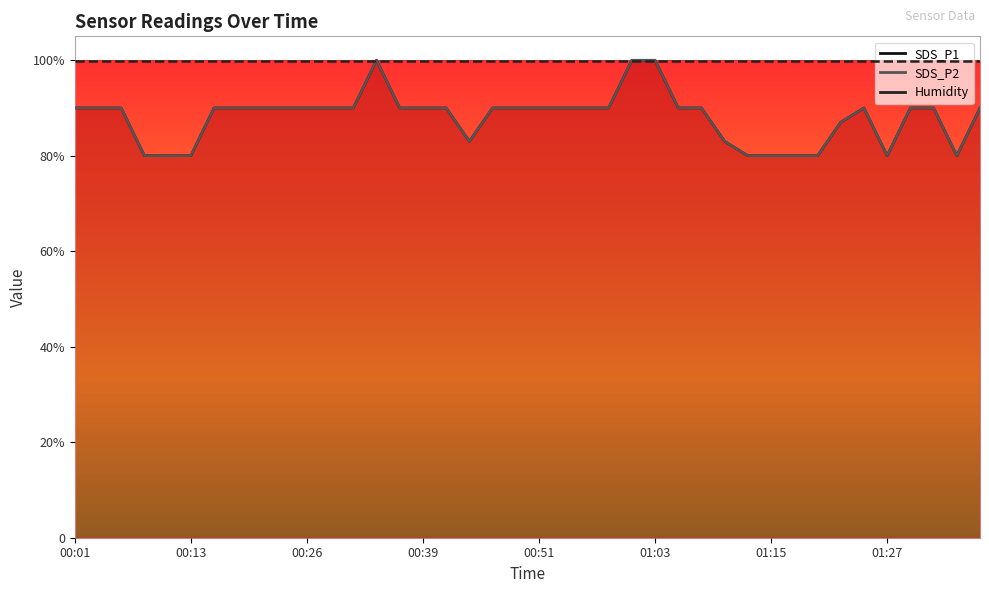

Between 00:49 and 00:31, which is larger?

00:49